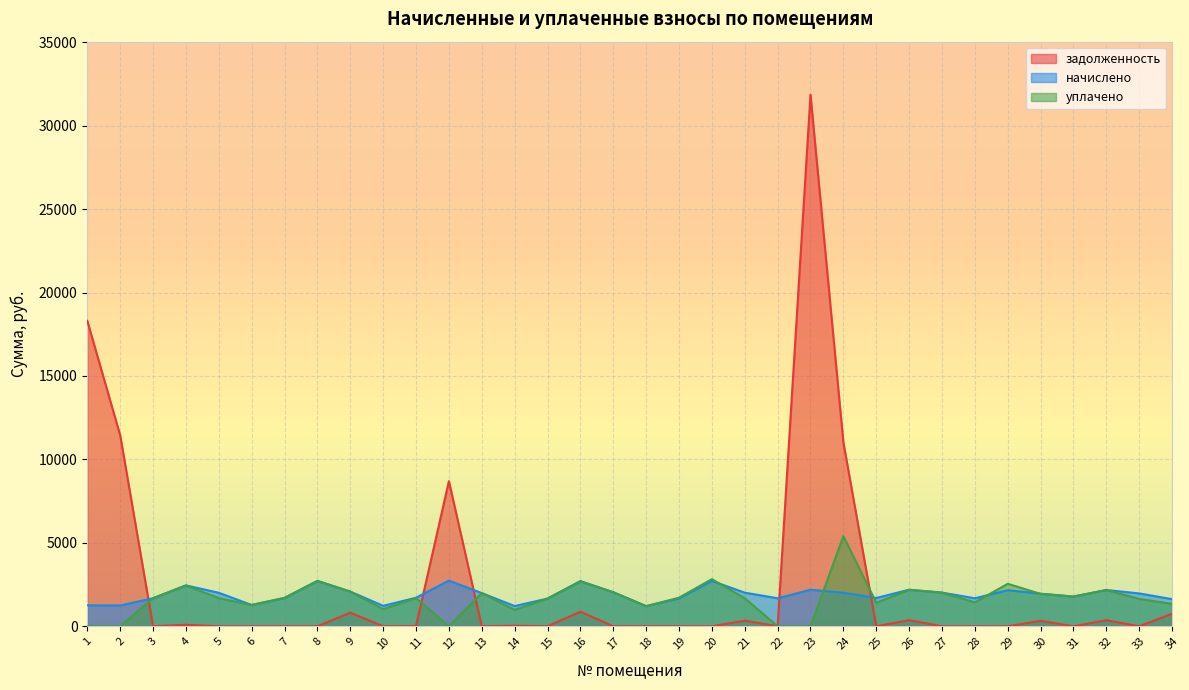

True or false: задолженность has a value of 3037.7 at 24.

False